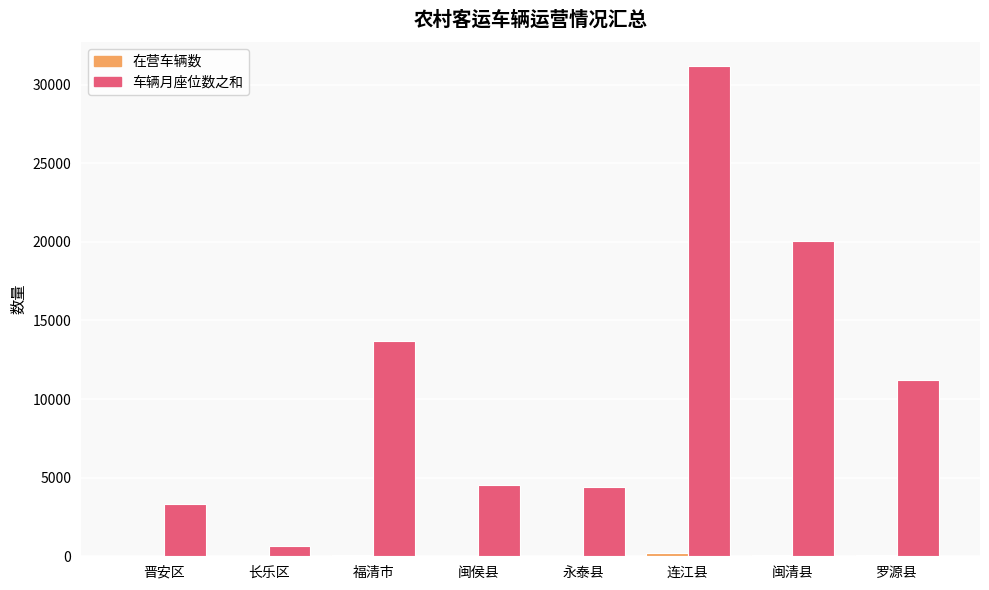

Are the bars grouped side by side (vs. stacked)?

Yes